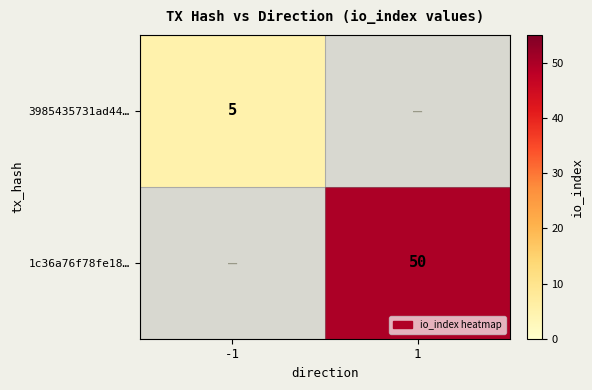

The 3985435731ad44… series shows 5 at -1. True or false?

True